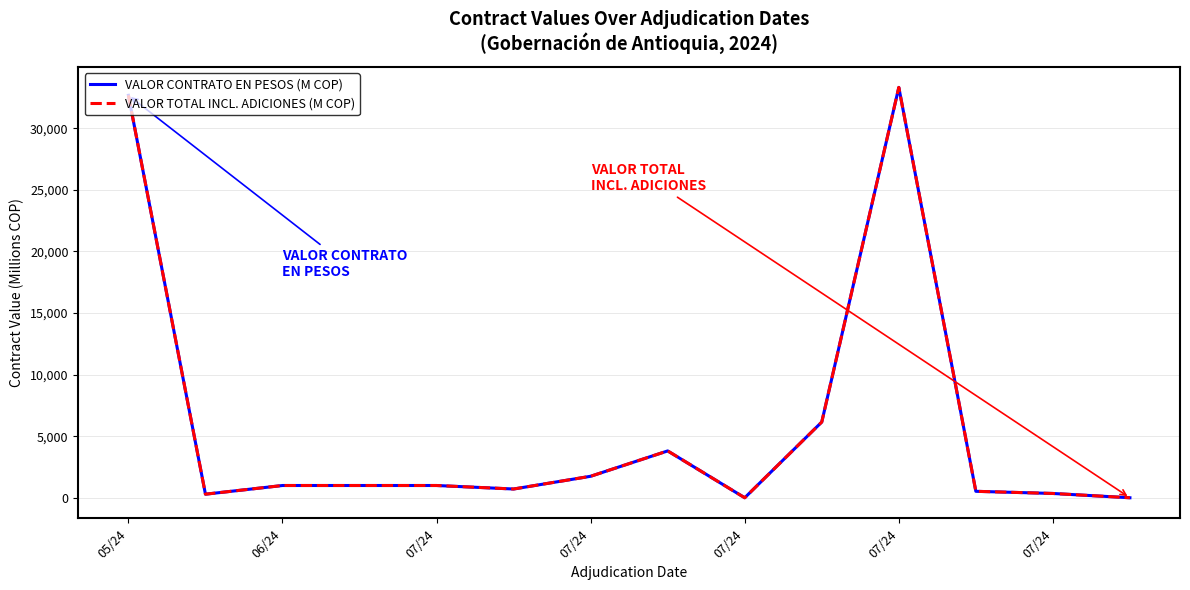

Reading left to right, what are all the values shown in this chart?

VALOR CONTRATO EN PESOS (M COP): 32679.6	291.3	996.8	996.8	996.8	711.9	1746.7	3804.5	1.0	6151.0	33320.8	524.8	349.9	1.0
VALOR TOTAL INCL. ADICIONES (M COP): 32679.6	291.3	996.8	996.8	996.8	711.9	1746.7	3804.5	1.0	6151.0	33320.8	524.8	349.9	1.0